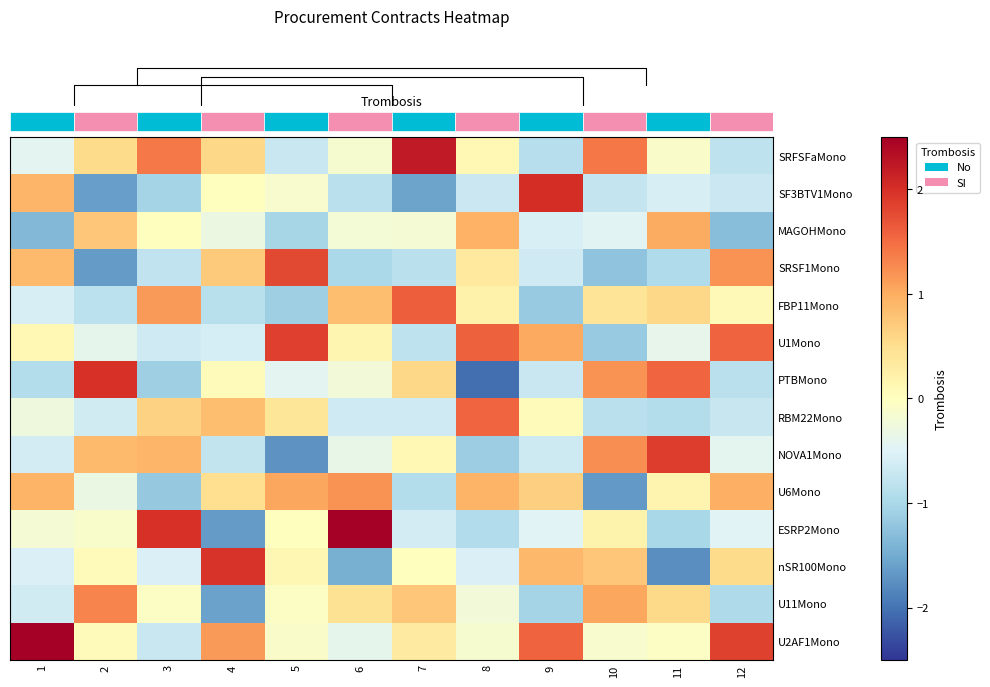

What is the spread (max minus min) of values at 12?

3.1